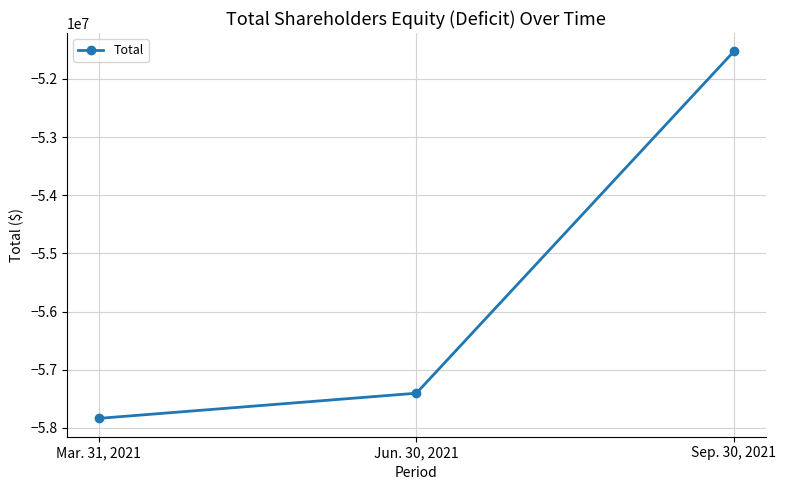

Reading right to left, extract all data points from this chart.

Sep. 30, 2021=-51526733	Jun. 30, 2021=-57402702	Mar. 31, 2021=-57835174